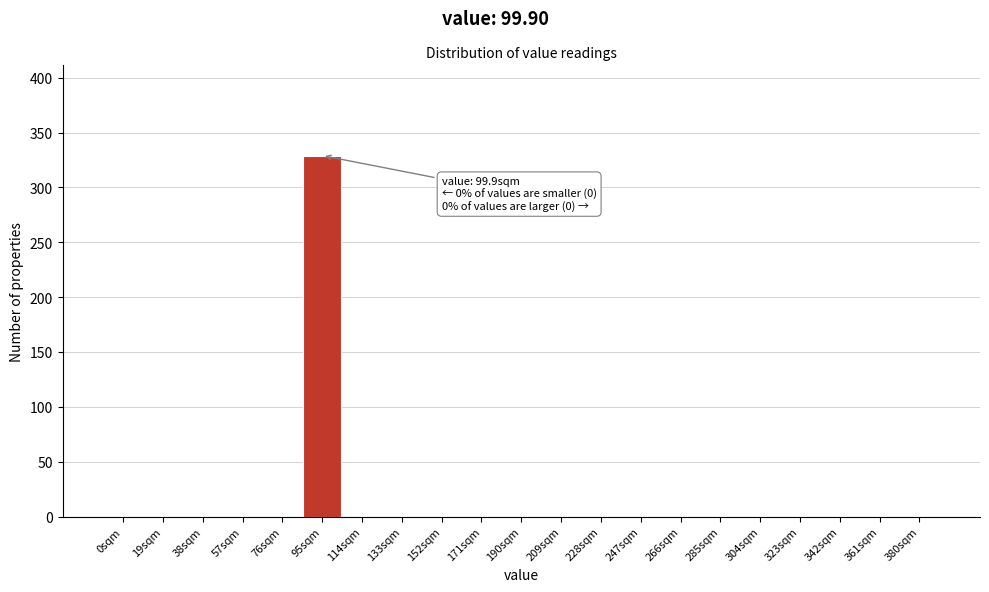

Reading right to left, what are all the values shown in this chart?

380sqm=0	361sqm=0	342sqm=0	323sqm=0	304sqm=0	285sqm=0	266sqm=0	247sqm=0	228sqm=0	209sqm=0	190sqm=0	171sqm=0	152sqm=0	133sqm=0	114sqm=0	95sqm=329	76sqm=0	57sqm=0	38sqm=0	19sqm=0	0sqm=0